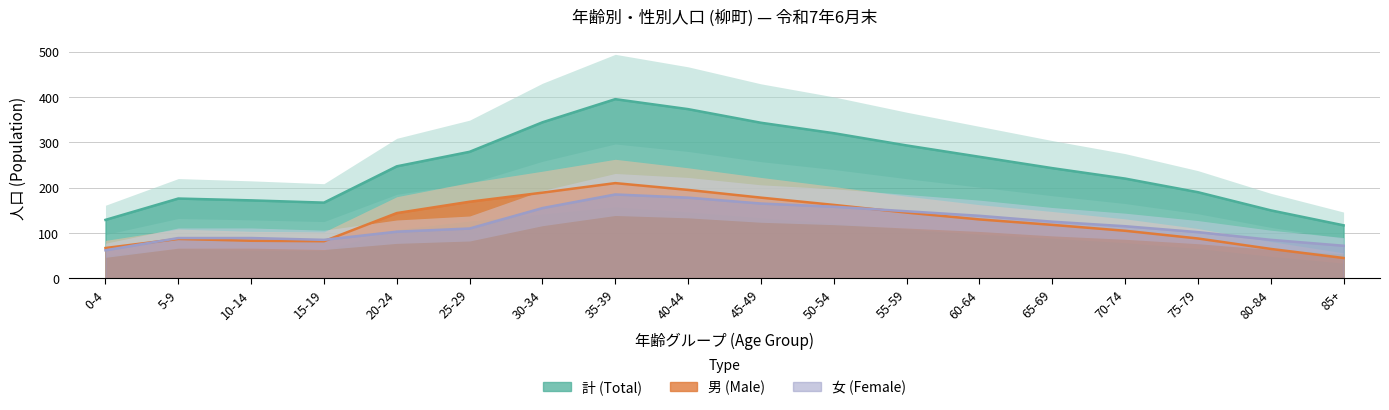

How many lines are shown in the chart?

3